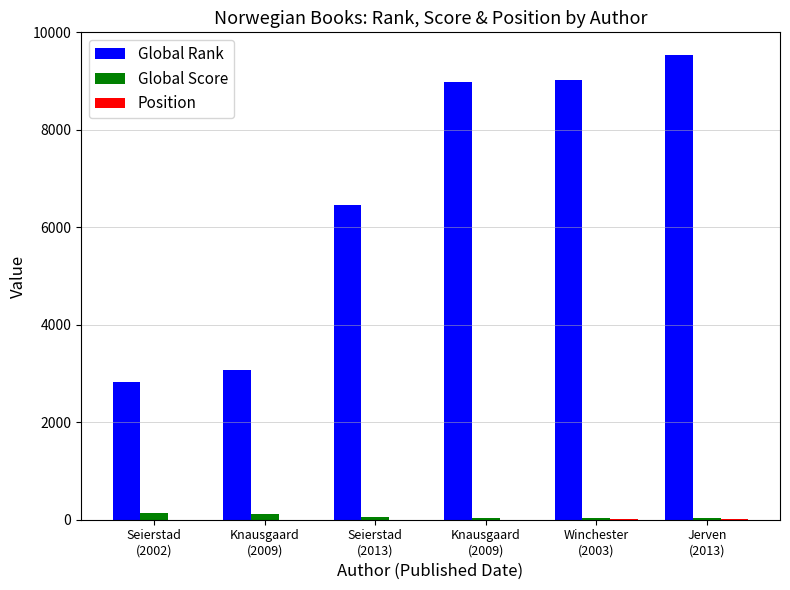

Reading right to left, extract all data points from this chart.

Global Rank: Jerven
(2013)=9533	Winchester
(2003)=9019	Knausgaard
(2009)=8979	Seierstad
(2013)=6464	Knausgaard
(2009)=3079	Seierstad
(2002)=2835
Global Score: Jerven
(2013)=26	Winchester
(2003)=32	Knausgaard
(2009)=33	Seierstad
(2013)=59	Knausgaard
(2009)=122	Seierstad
(2002)=133
Position: Jerven
(2013)=6	Winchester
(2003)=5	Knausgaard
(2009)=4	Seierstad
(2013)=3	Knausgaard
(2009)=2	Seierstad
(2002)=1